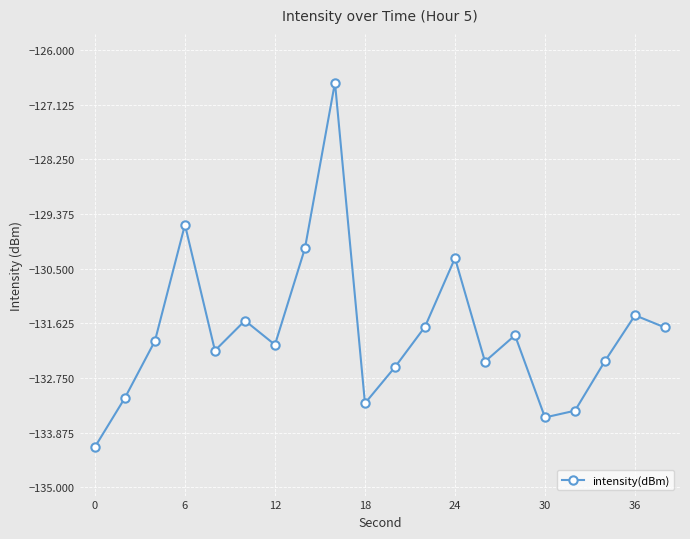

What is the value of the 1st point from the left?

-134.2